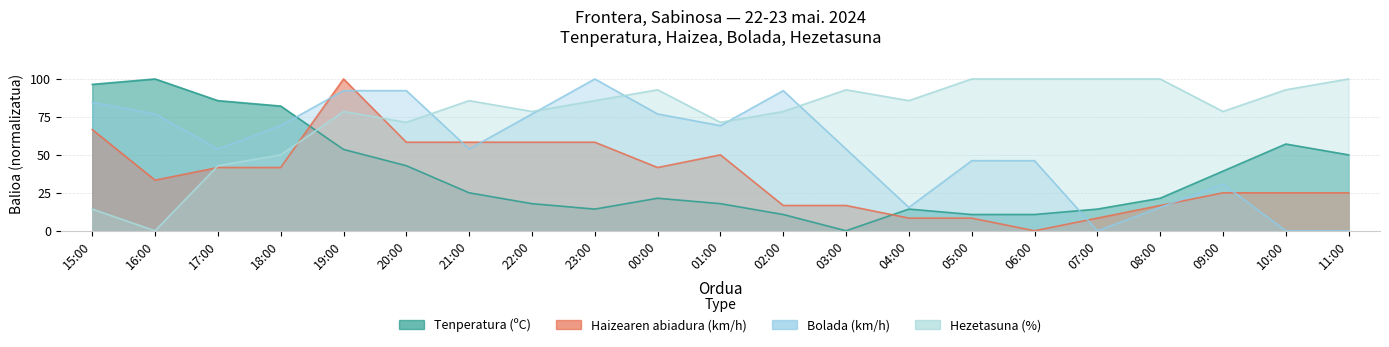

Which category has the highest value across all series?

16:00